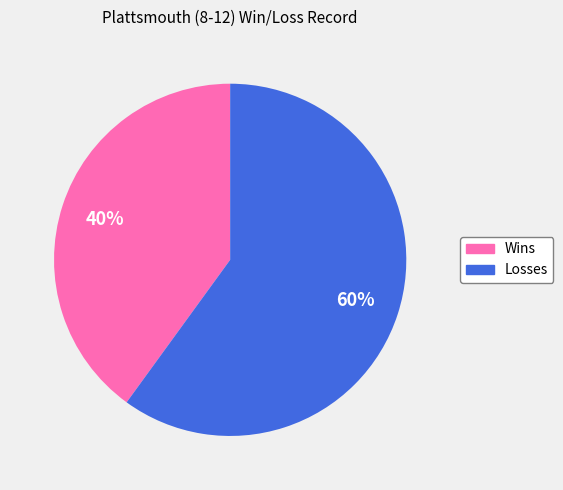

Is it true that Losses is 60% of the pie?

True